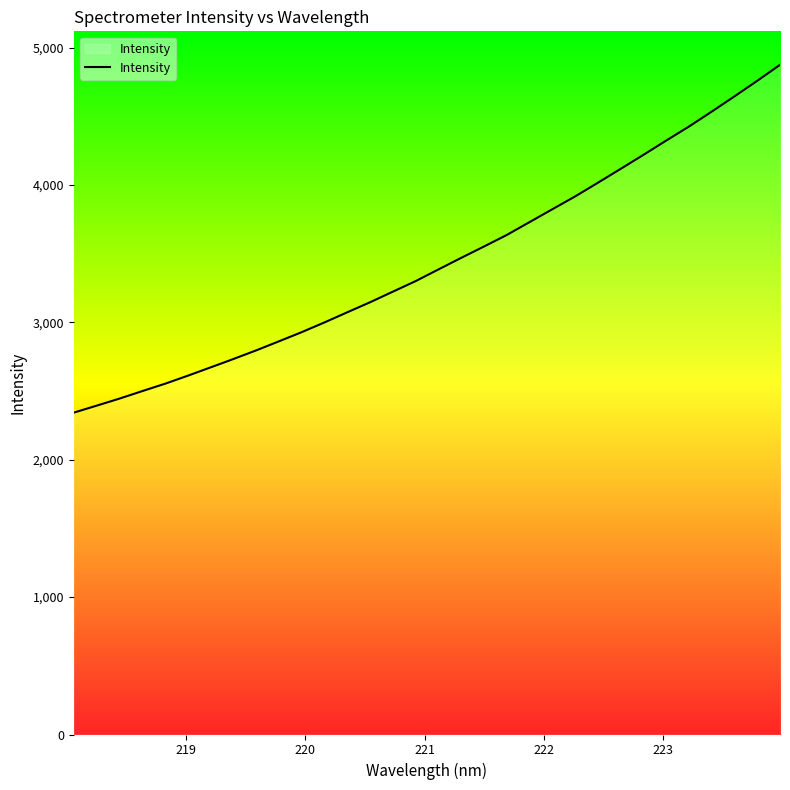

What is the difference between the maximum and minimum values?

2531.7